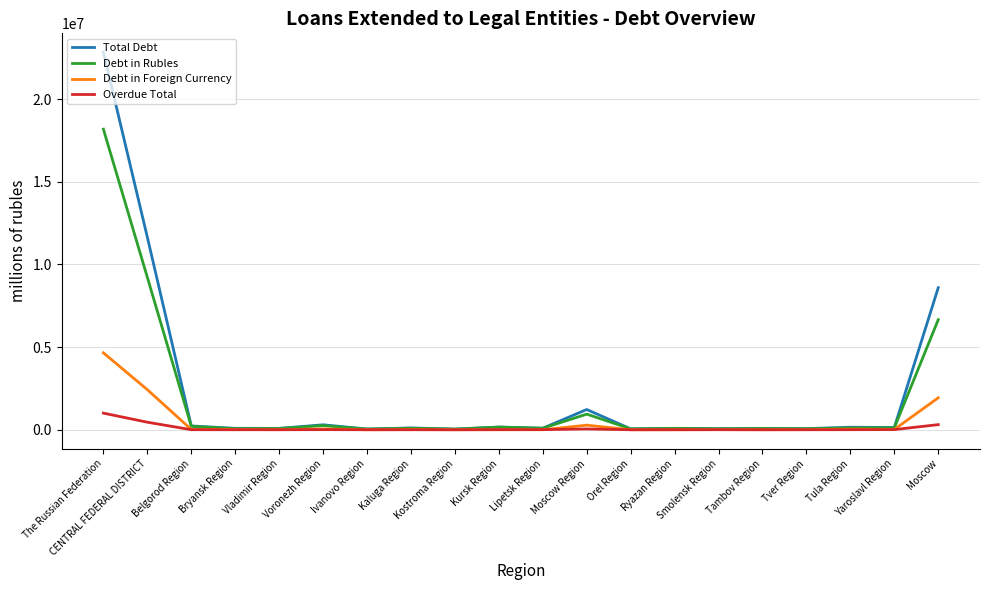

What is the difference between the maximum and second lowest values in the Total Debt series?

22795641